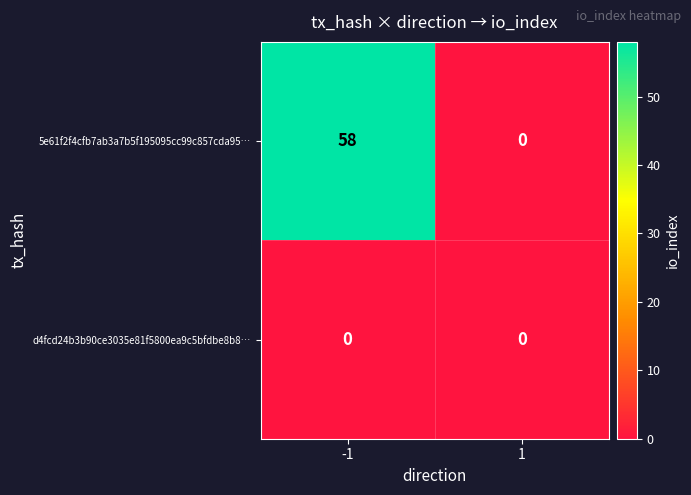

Which series has the widest spread of values?

5e61f2f4cfb7ab3a7b5f195095cc99c857cda95…